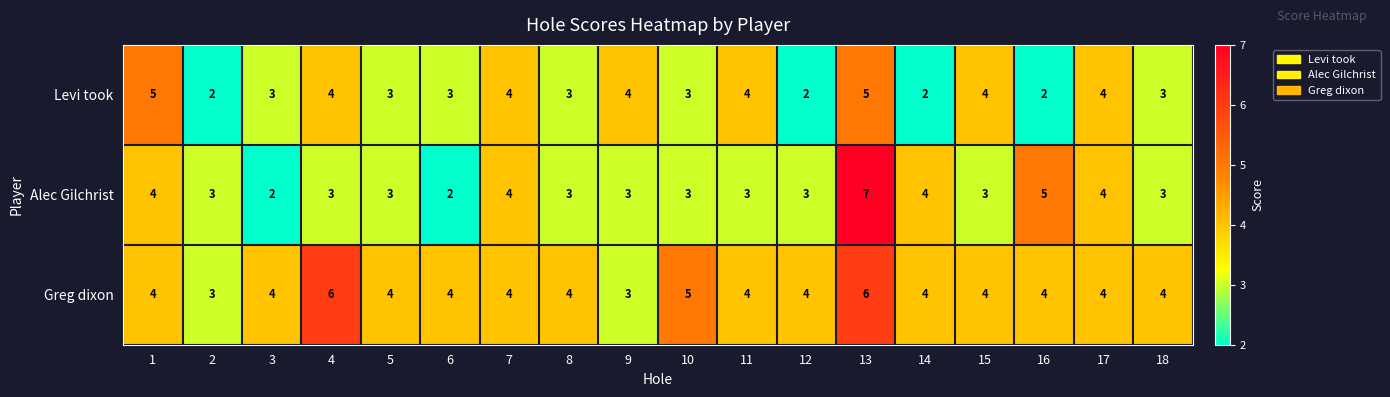

How many categories are shown in the chart?

18